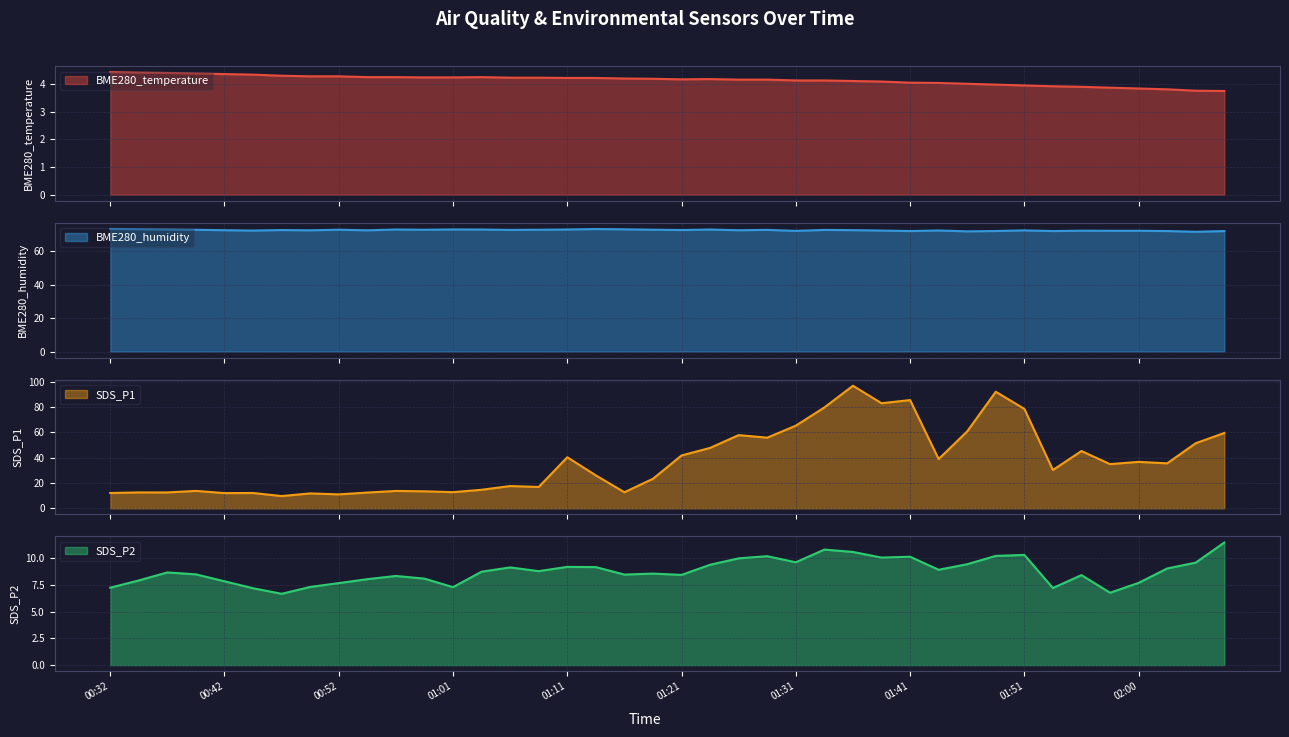

What is the sum of the BME280_temperature values at 00:32 and 00:57?

8.7